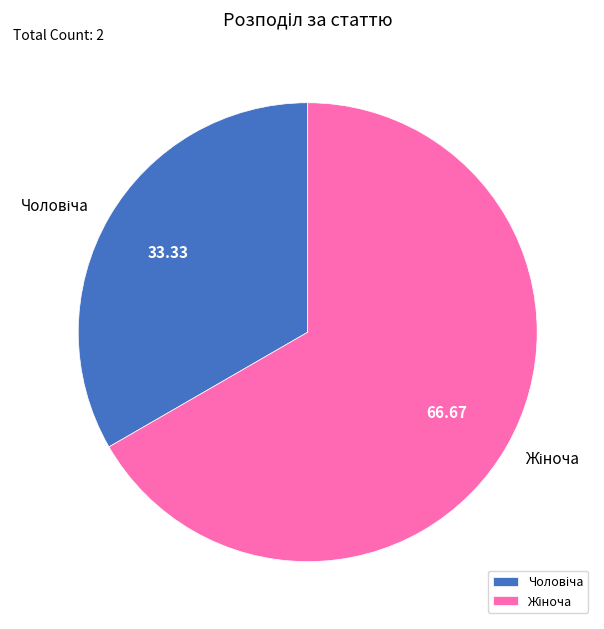

Is there a majority slice in this chart?

Yes